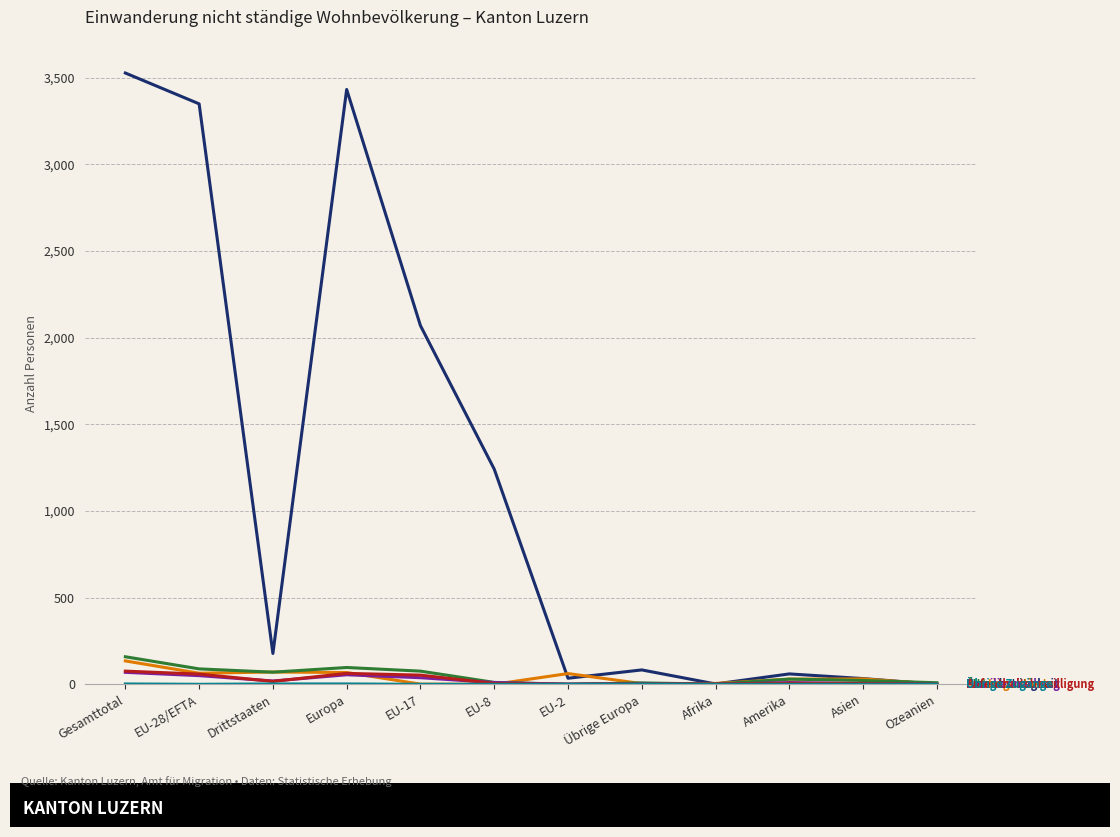

How many lines are shown in the chart?

6